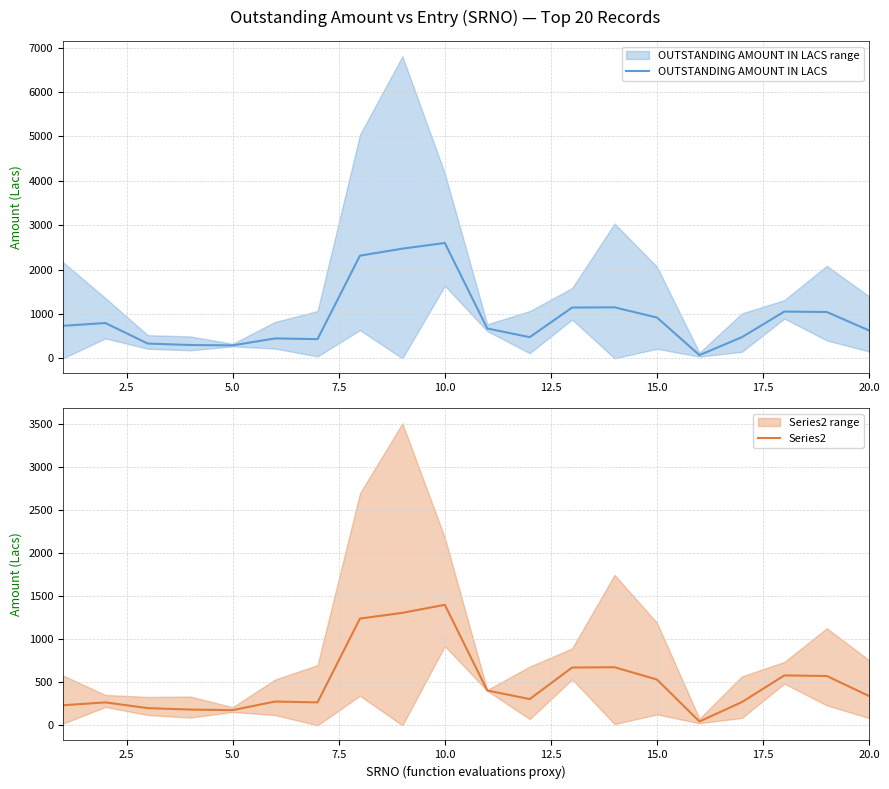

What is the maximum value for OUTSTANDING AMOUNT IN LACS?

2599.4